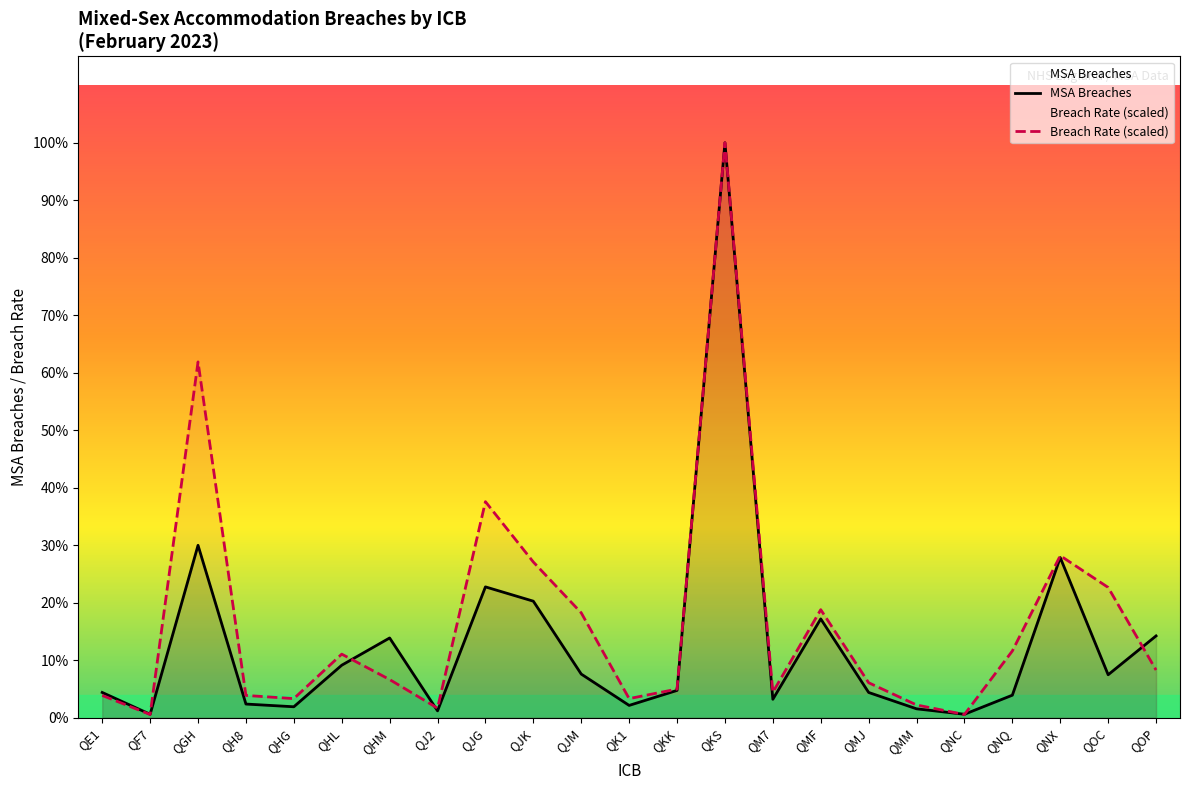

Reading left to right, transcribe all the data shown in this chart.

MSA Breaches: QE1=37.0	QF7=5.0	QGH=253.0	QH8=20.0	QHG=16.0	QHL=77.0	QHM=117.0	QJ2=10.0	QJG=192.0	QJK=171.0	QJM=64.0	QK1=18.0	QKK=40.0	QKS=844.0	QM7=27.0	QMF=145.0	QMJ=37.0	QMM=13.0	QNC=5.0	QNQ=33.0	QNX=235.0	QOC=63.0	QOP=120.0
Breach Rate (scaled): QE1=32.6	QF7=4.7	QGH=522.3	QH8=32.6	QHG=28.0	QHL=93.3	QHM=56.0	QJ2=14.0	QJG=317.1	QJK=228.5	QJM=153.9	QK1=28.0	QKK=42.0	QKS=844.0	QM7=37.3	QMF=158.5	QMJ=51.3	QMM=18.7	QNC=4.7	QNQ=97.9	QNX=237.8	QOC=191.2	QOP=69.9